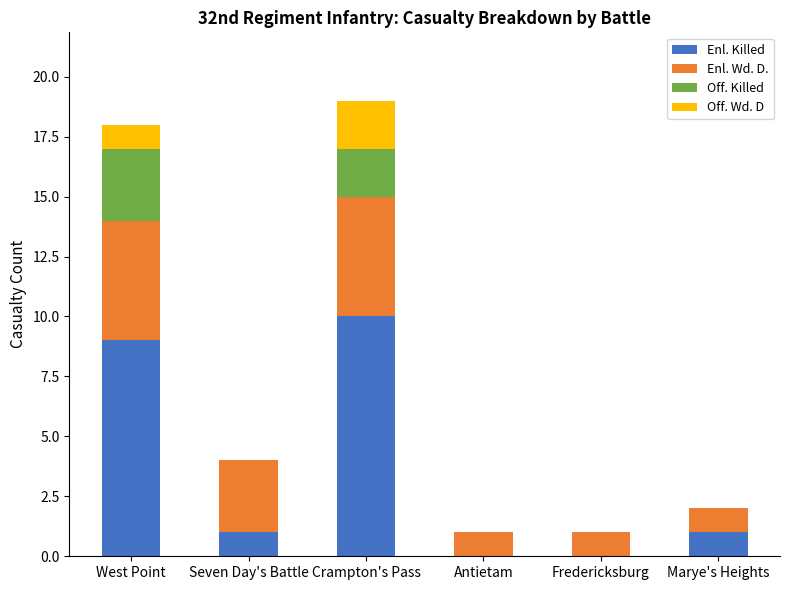

What is the sum of all Enl. Killed values?

21